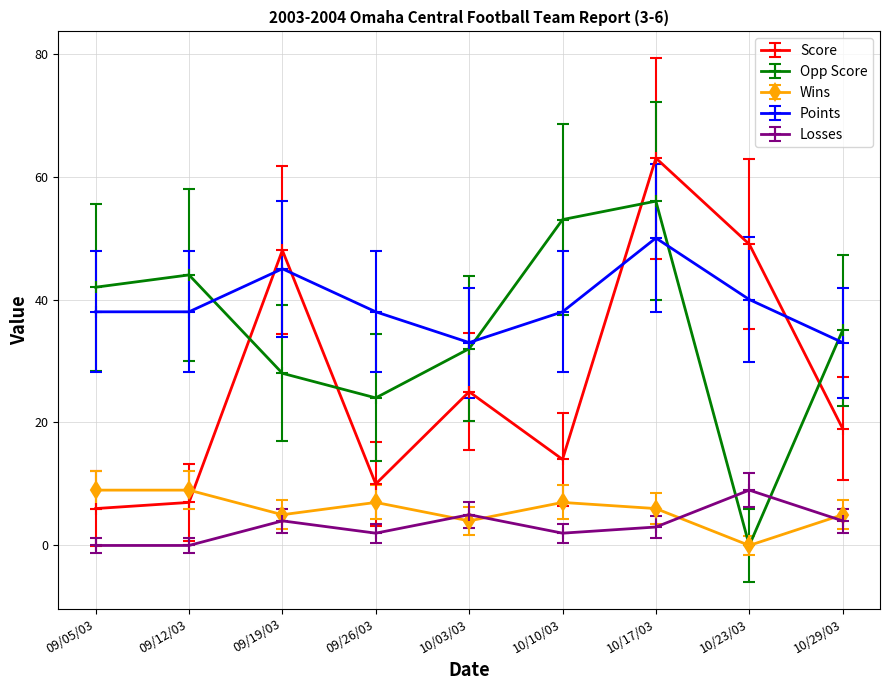

True or false: Wins and Losses intersect in this chart.

True